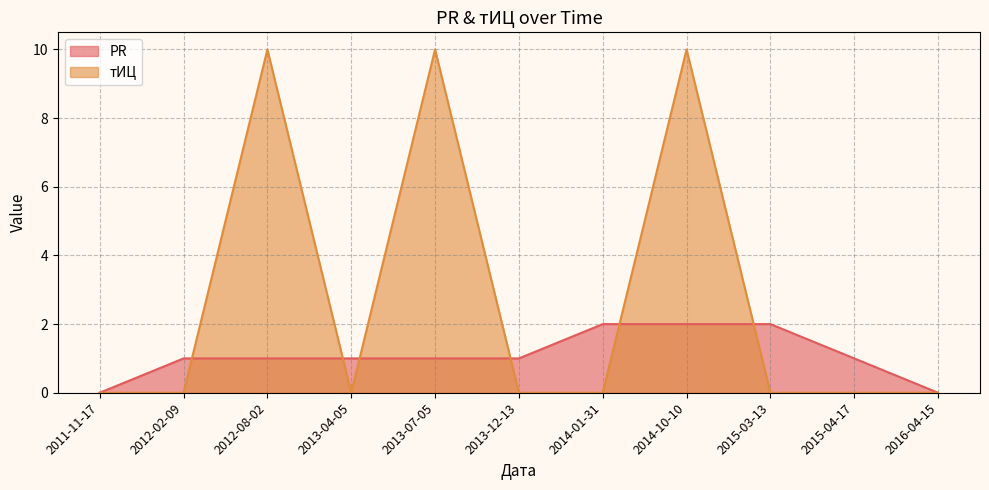

Which series has the widest spread of values?

тИЦ